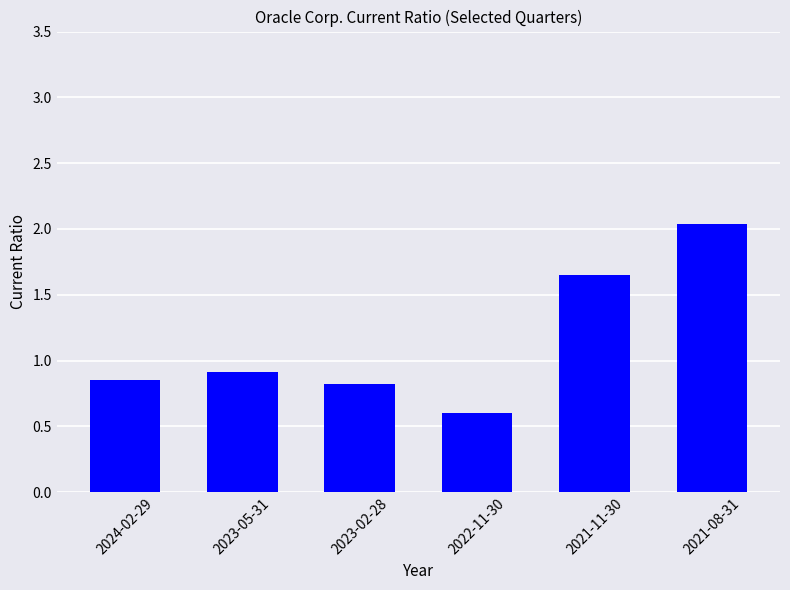

What is the difference between the values at 2021-08-31 and 2023-05-31?

1.1